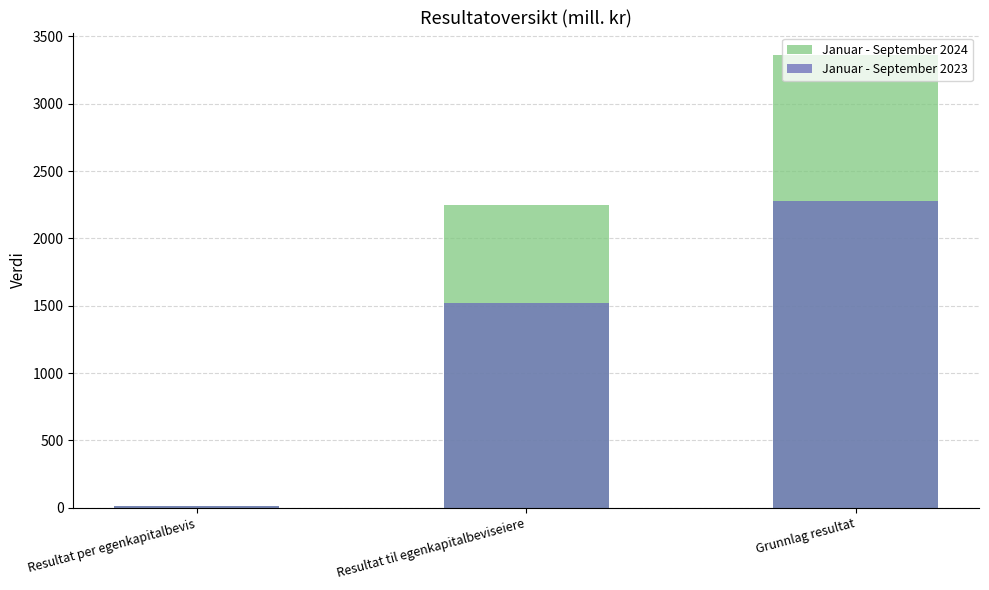

Reading left to right, list all the values displayed in this chart.

Januar - September 2024: Resultat per egenkapitalbevis=15.6	Resultat til egenkapitalbeviseiere=2245.0	Grunnlag resultat=3361.0
Januar - September 2023: Resultat per egenkapitalbevis=11.1	Resultat til egenkapitalbeviseiere=1521.0	Grunnlag resultat=2277.0